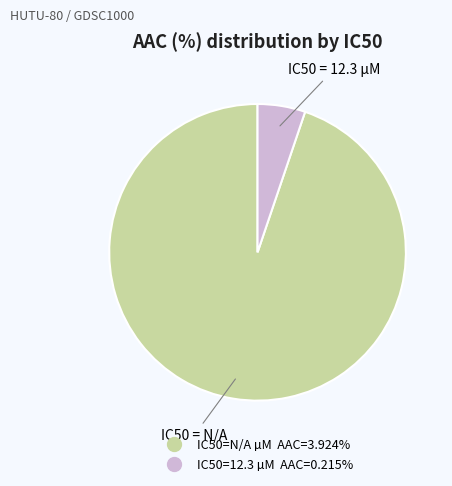

Does any single category account for the majority?

Yes